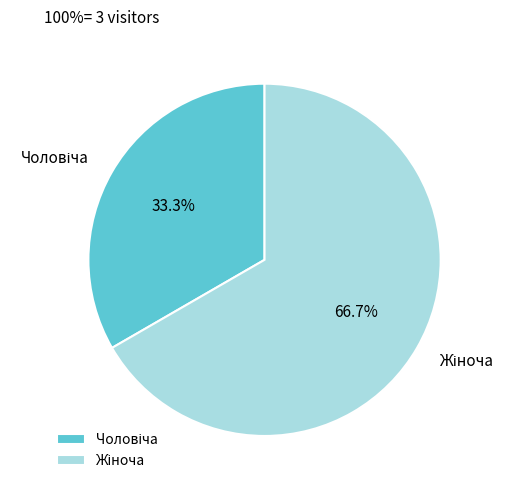

Is there a majority slice in this chart?

Yes